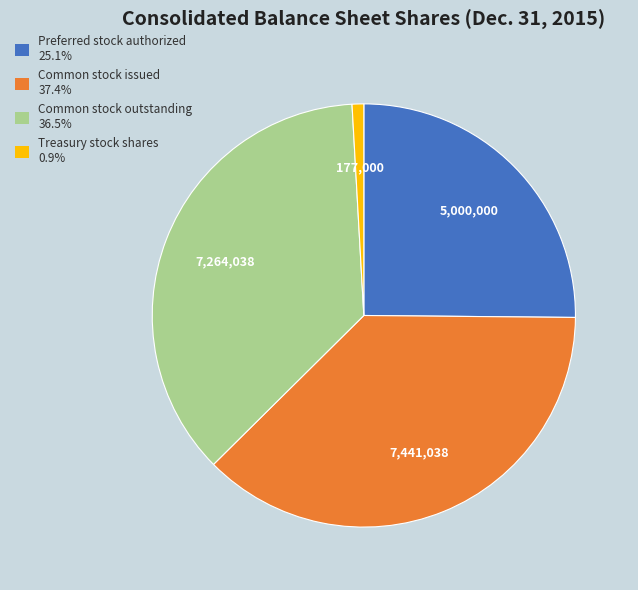

What is the largest slice in the pie chart?

Common stock issued